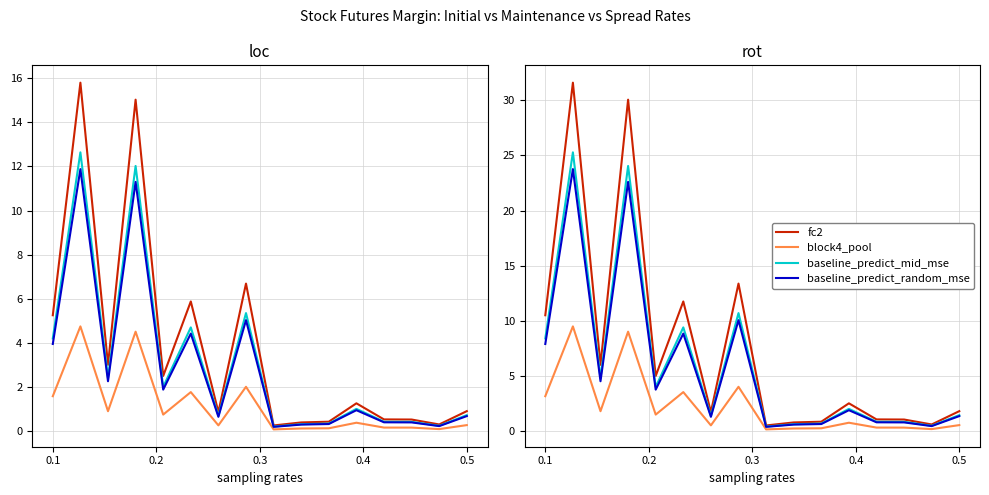

Where does the baseline_predict_random_mse series first go above 1?

0.1